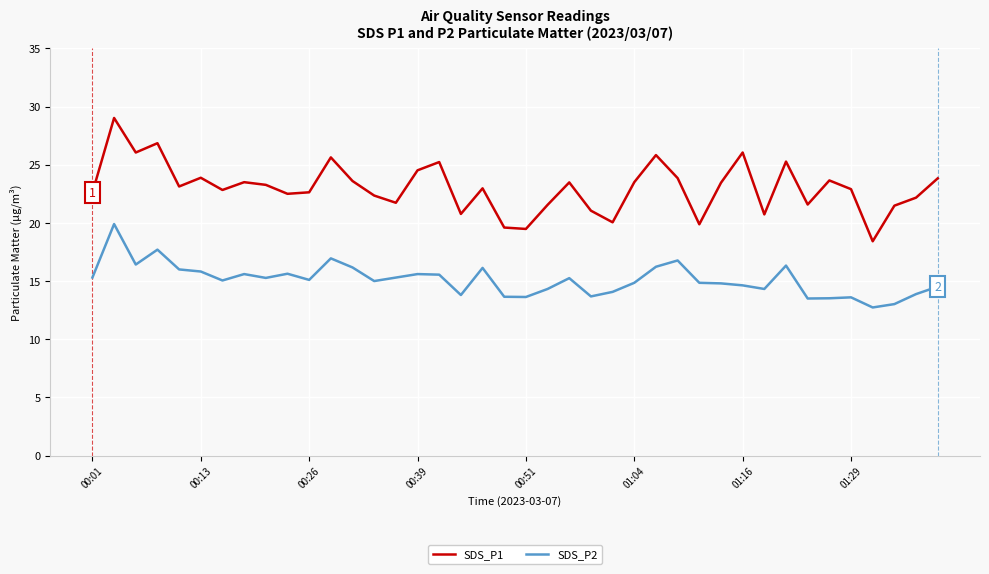

True or false: SDS_P1 and SDS_P2 intersect in this chart.

False